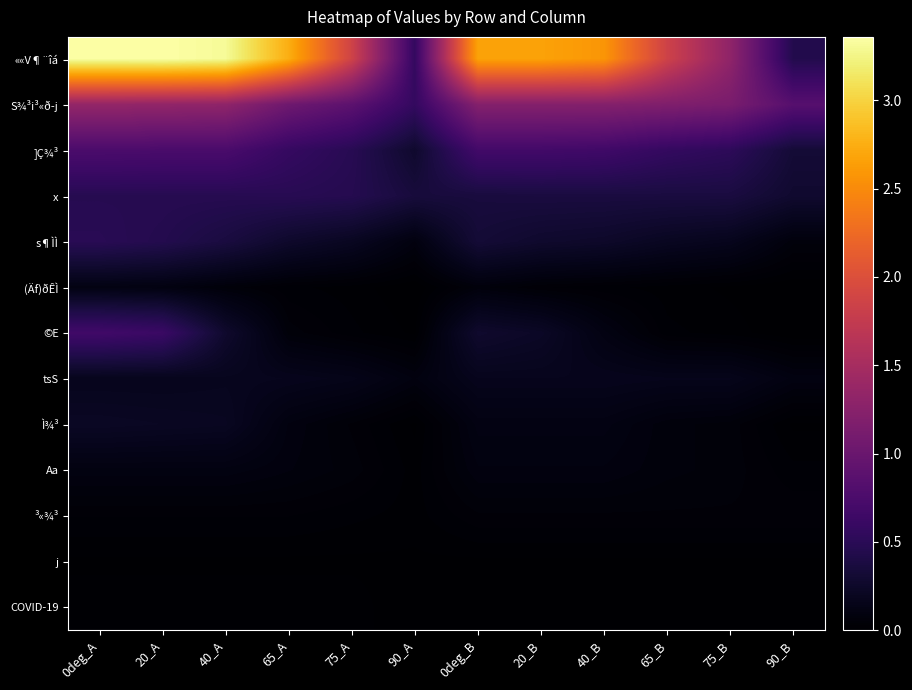

Reading left to right, transcribe all the data shown in this chart.

««V¶¨îá: 0deg_A=3.4	20_A=3.4	40_A=3.3	65_A=2.8	75_A=1.9	90_A=0.6	0deg_B=2.7	20_B=2.7	40_B=2.6	65_B=1.9	75_B=1.3	90_B=0.4
S¾³i³«ð­j: 0deg_A=1.4	20_A=1.3	40_A=1.3	65_A=1.0	75_A=0.9	90_A=0.6	0deg_B=1.2	20_B=1.2	40_B=1.2	65_B=1.2	75_B=1.1	90_B=0.8
]Ç¾³: 0deg_A=0.8	20_A=0.7	40_A=0.7	65_A=0.6	75_A=0.5	90_A=0.3	0deg_B=0.7	20_B=0.7	40_B=0.7	65_B=0.6	75_B=0.5	90_B=0.3
x: 0deg_A=0.5	20_A=0.5	40_A=0.5	65_A=0.5	75_A=0.5	90_A=0.3	0deg_B=0.4	20_B=0.4	40_B=0.4	65_B=0.4	75_B=0.4	90_B=0.3
s¶ÌÌ: 0deg_A=0.5	20_A=0.5	40_A=0.4	65_A=0.3	75_A=0.2	90_A=0.1	0deg_B=0.3	20_B=0.3	40_B=0.2	65_B=0.2	75_B=0.2	90_B=0.1
(Äf)ðÊÌ: 0deg_A=0.1	20_A=0.1	40_A=0.1	65_A=0.0	75_A=0.0	90_A=0.0	0deg_B=0.1	20_B=0.0	40_B=0.0	65_B=0.0	75_B=0.0	90_B=0.0
©E: 0deg_A=0.7	20_A=0.6	40_A=0.3	65_A=0.1	75_A=0.0	90_A=0.0	0deg_B=0.3	20_B=0.2	40_B=0.1	65_B=0.0	75_B=0.0	90_B=0.0
tsS: 0deg_A=0.2	20_A=0.2	40_A=0.2	65_A=0.2	75_A=0.1	90_A=0.1	0deg_B=0.2	20_B=0.2	40_B=0.2	65_B=0.2	75_B=0.2	90_B=0.1
Ì¾³: 0deg_A=0.2	20_A=0.2	40_A=0.2	65_A=0.1	75_A=0.1	90_A=0.0	0deg_B=0.1	20_B=0.1	40_B=0.1	65_B=0.1	75_B=0.1	90_B=0.0
Aa: 0deg_A=0.1	20_A=0.1	40_A=0.1	65_A=0.1	75_A=0.1	90_A=0.0	0deg_B=0.1	20_B=0.1	40_B=0.1	65_B=0.1	75_B=0.1	90_B=0.0
³«¾³: 0deg_A=0.0	20_A=0.0	40_A=0.0	65_A=0.0	75_A=0.0	90_A=0.0	0deg_B=0.1	20_B=0.1	40_B=0.1	65_B=0.1	75_B=0.1	90_B=0.1
j: 0deg_A=0.0	20_A=0.0	40_A=0.0	65_A=0.0	75_A=0.0	90_A=0.0	0deg_B=0.0	20_B=0.0	40_B=0.0	65_B=0.0	75_B=0.0	90_B=0.0
COVID-19: 0deg_A=0.0	20_A=0.0	40_A=0.0	65_A=0.0	75_A=0.0	90_A=0.0	0deg_B=0.0	20_B=0.0	40_B=0.0	65_B=0.0	75_B=0.0	90_B=0.0